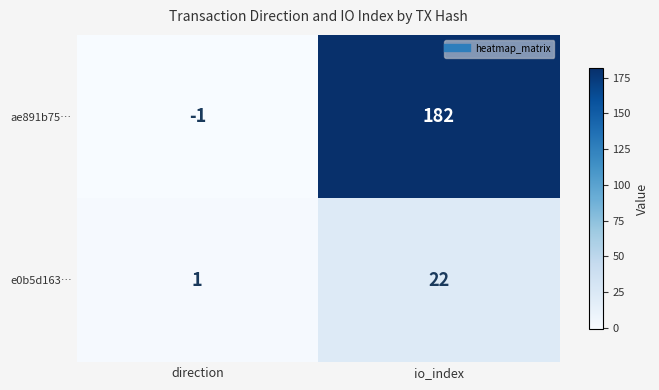

Rank the series by their average value, from highest to lowest.

ae891b75…, e0b5d163…